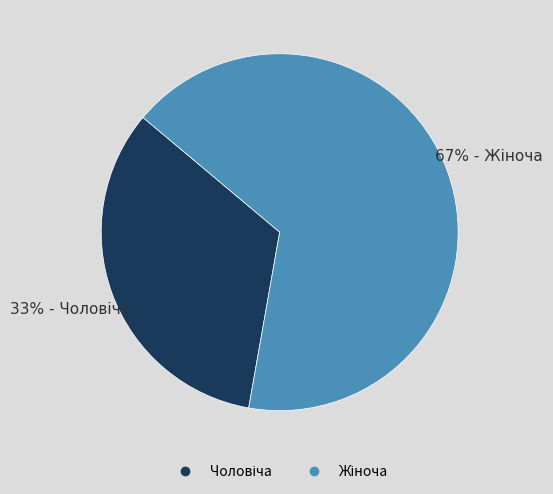

How many slices are in this pie chart?

2